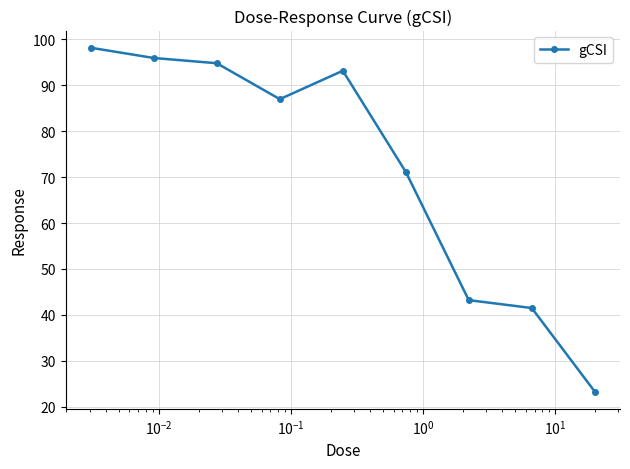

Reading left to right, what are all the values shown in this chart?

98.2	96.0	94.8	87.0	93.2	71.1	43.2	41.5	23.3